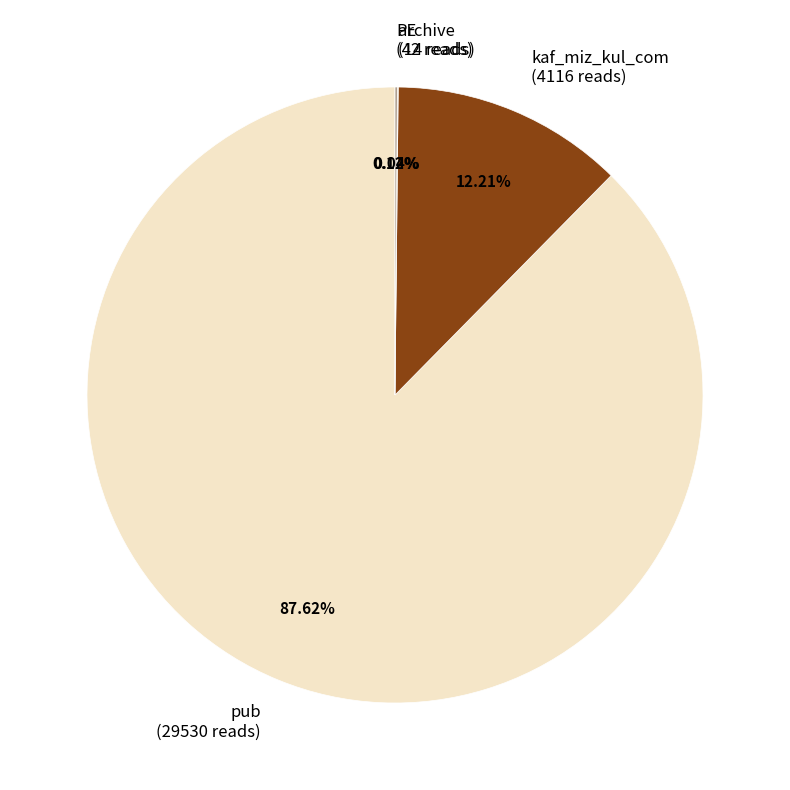

Which category has the biggest portion of the pie?

pub